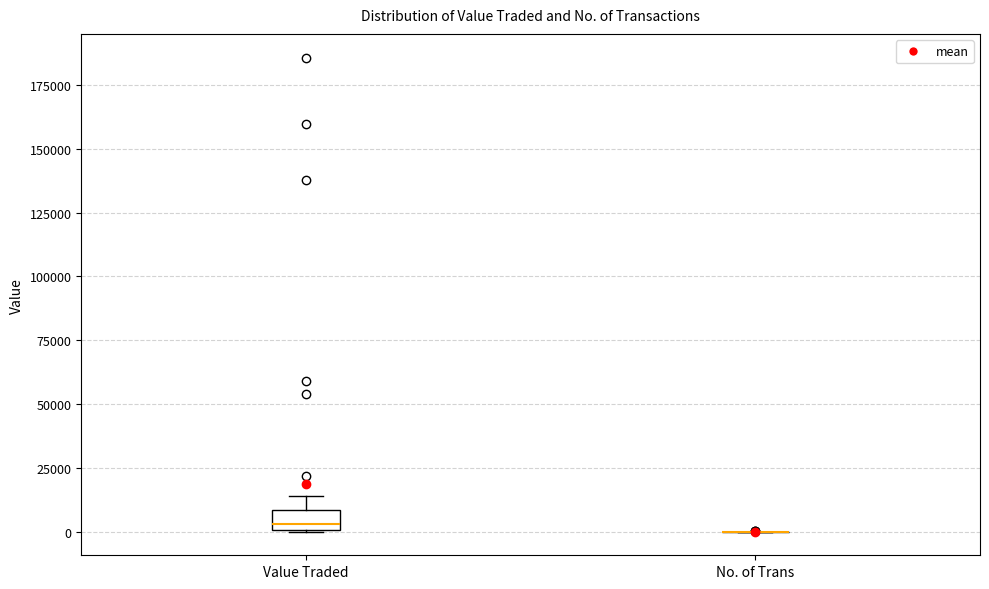

Reading left to right, transcribe this box plot: for each box, give where its median line is, the range the box spans, and where its two whiskers end, as read against the y-axis. The values are not printed on the chart, so give them approximately, as read against the axis.

Value Traded: median 5000, box 0 to 10000, whiskers 0 to 15000
No. of Trans: box collapsed to a line at 0, whiskers 0 to 0